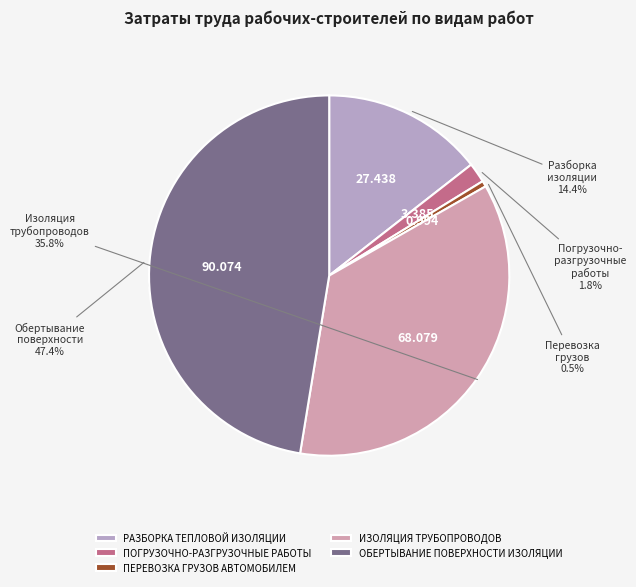

Which has a higher value, ОБЕРТЫВАНИЕ ПОВЕРХНОСТИ ИЗОЛЯЦИИ or ИЗОЛЯЦИЯ ТРУБОПРОВОДОВ?

ОБЕРТЫВАНИЕ ПОВЕРХНОСТИ ИЗОЛЯЦИИ